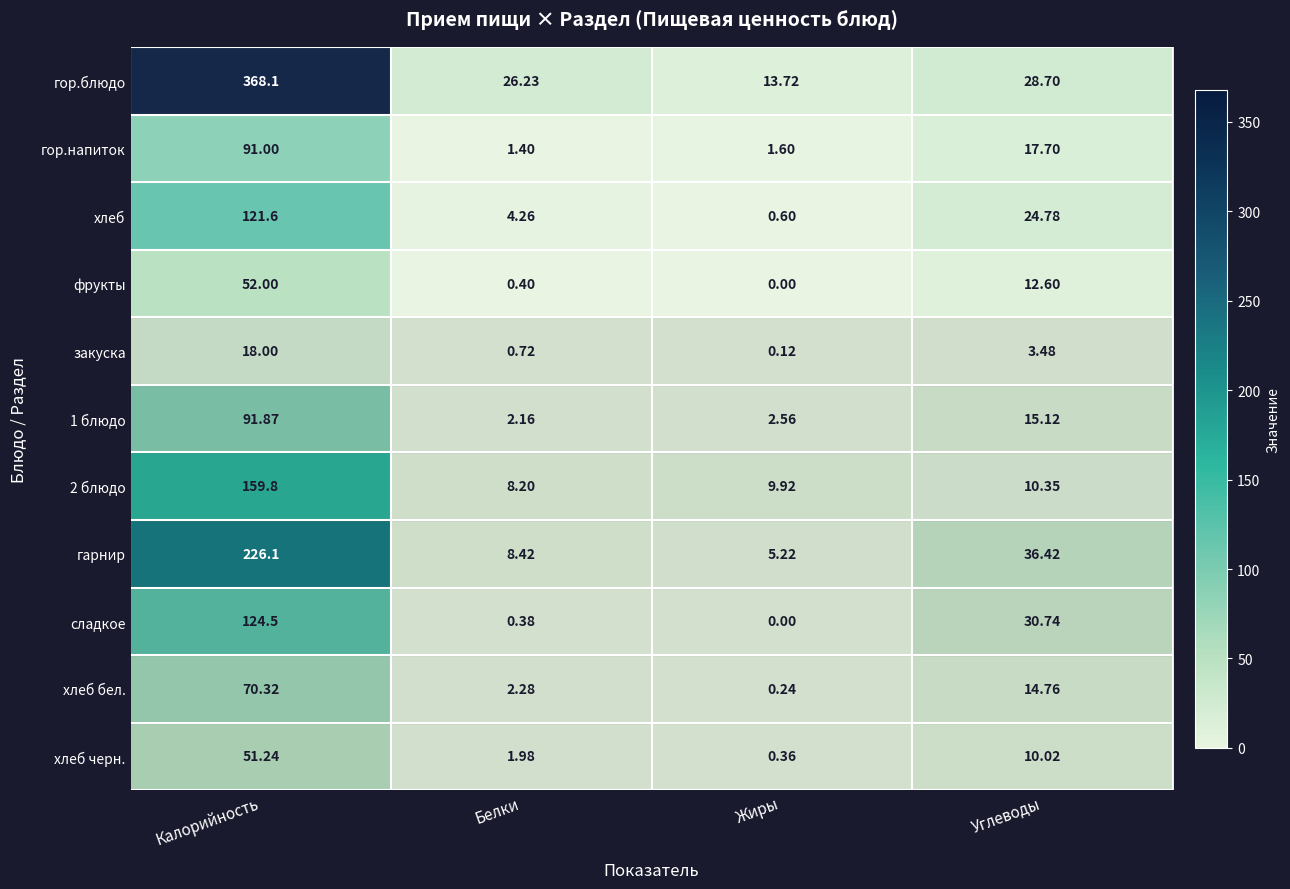

Rank the categories by сладкое value from lowest to highest.

Жиры, Белки, Углеводы, Калорийность